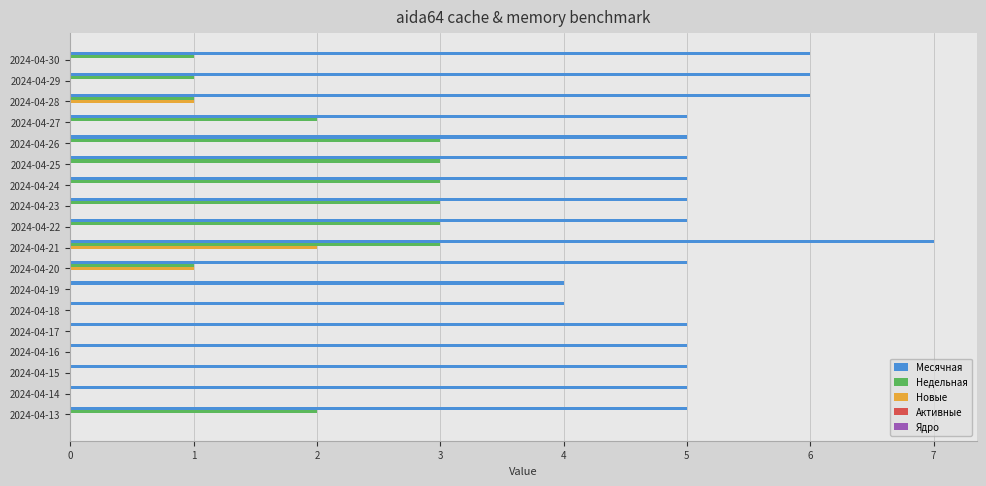

How many series are shown in this chart?

3